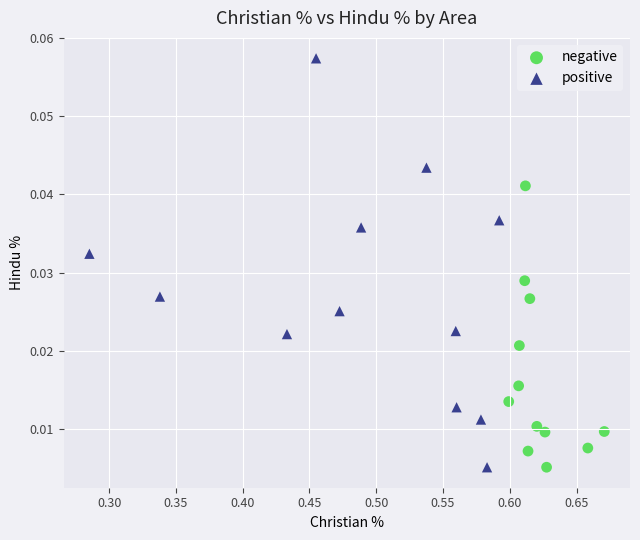

Which series reaches the maximum Y coordinate?

positive